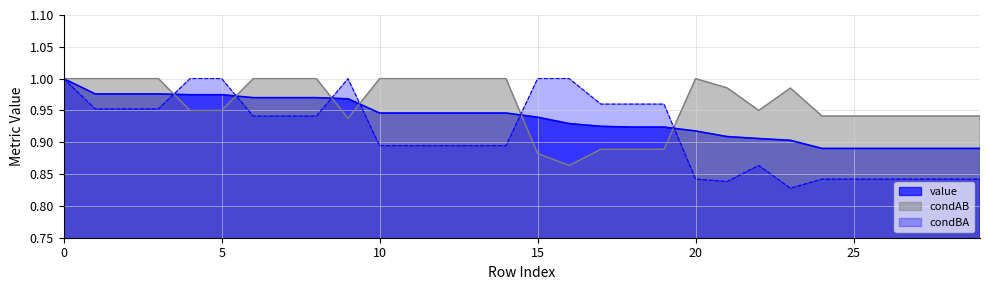

The value of condBA at 0 is 1.0. True or false?

True